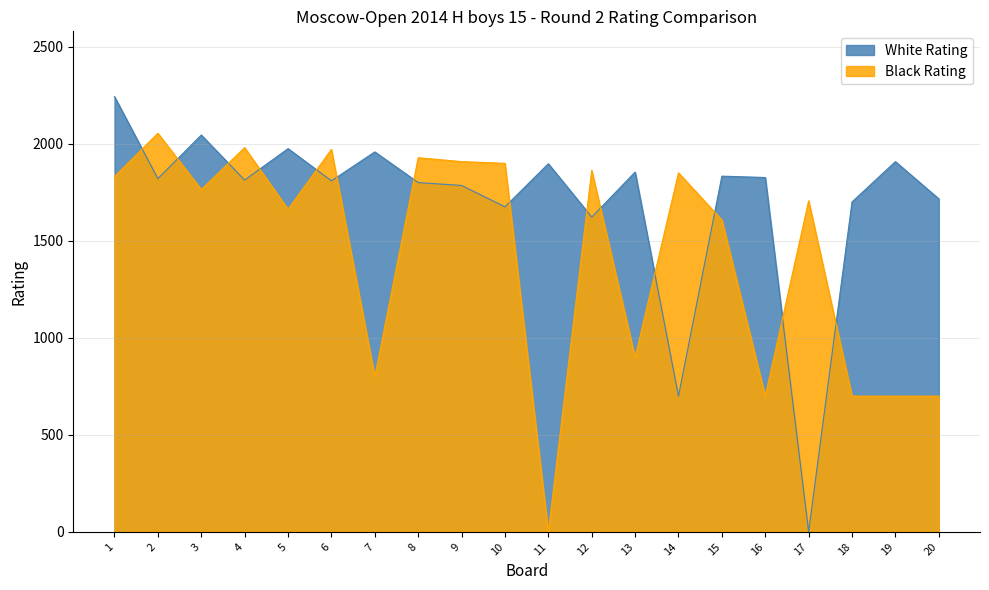

How many lines are shown in the chart?

2